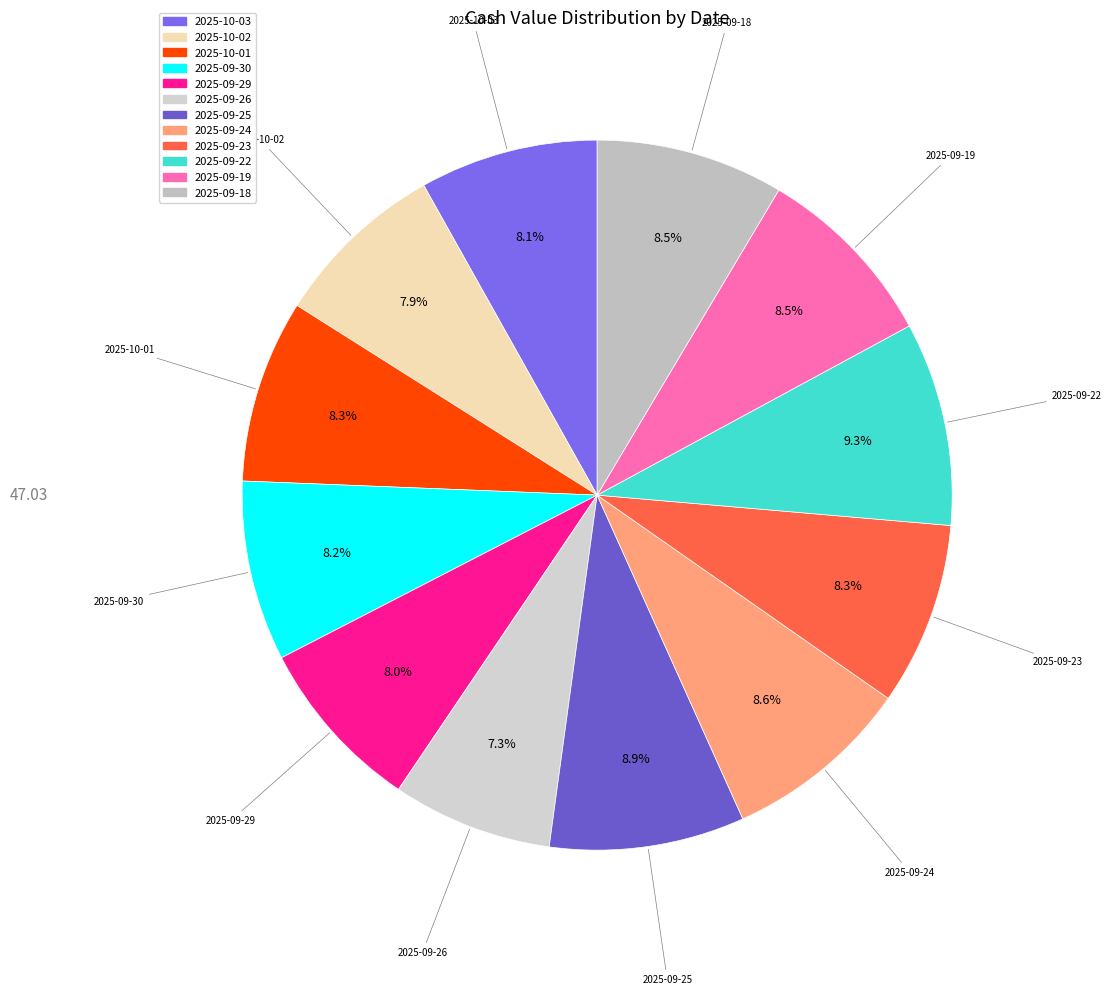

Approximately how many times larger is the value at 2025-10-01 compared to 2025-09-25?

0.9